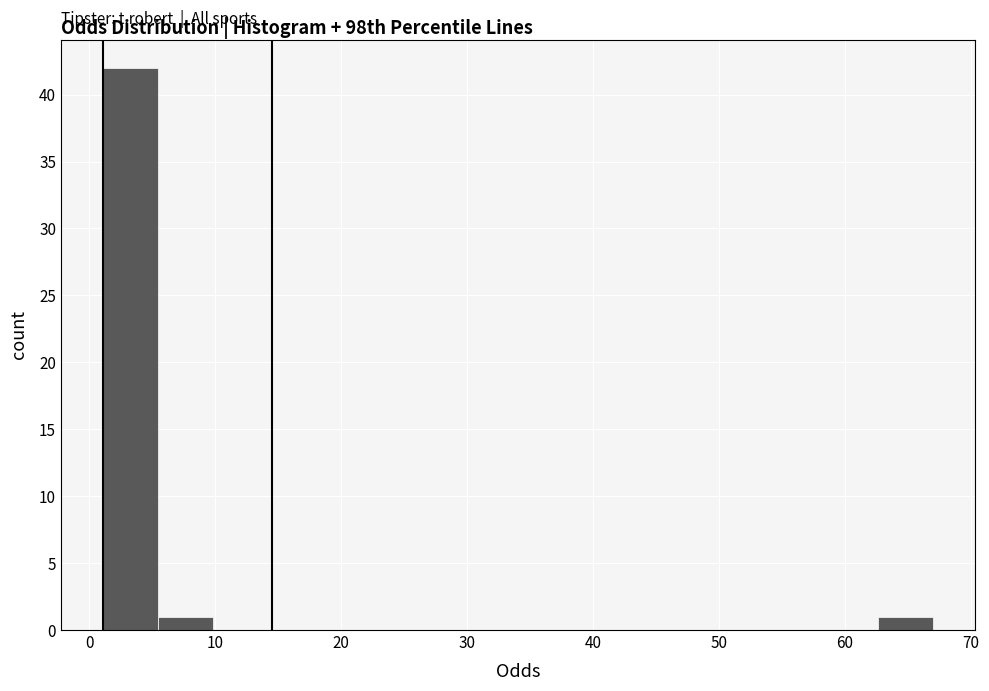

Reading left to right, list every bar in this chart as the range it spans on the x-axis followed by its height. Neither the bar edges nor the heights are printed on the chart, so give them approximately, as read against the axes.

1 to 5: 42
5 to 10: 1
10 to 14: 0
14 to 19: 0
19 to 23: 0
23 to 27: 0
27 to 32: 0
32 to 36: 0
36 to 41: 0
41 to 45: 0
45 to 49: 0
49 to 54: 0
54 to 58: 0
58 to 63: 0
63 to 67: 1